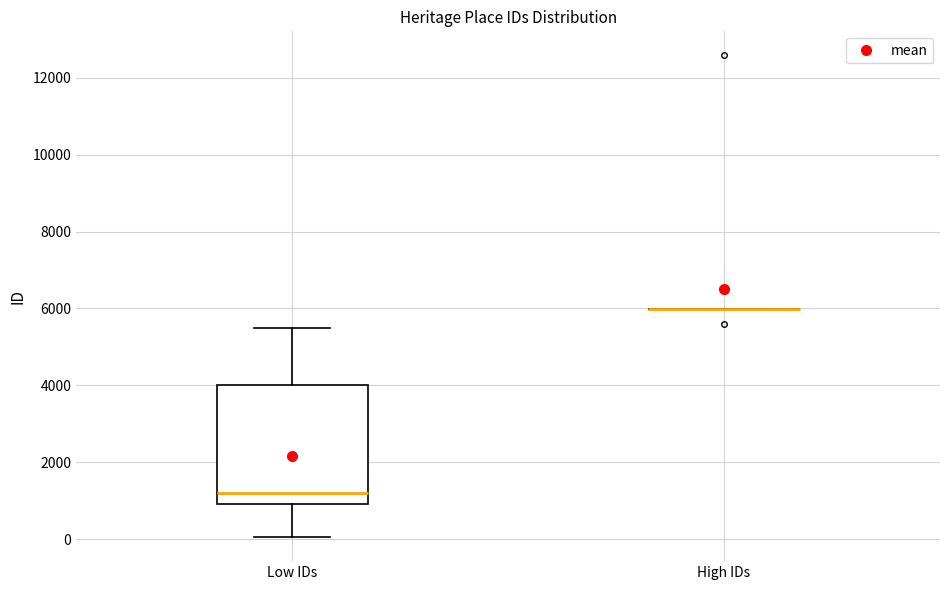

Comparing the boxes themselves (not the whiskers), which one is the tallest?

Low IDs